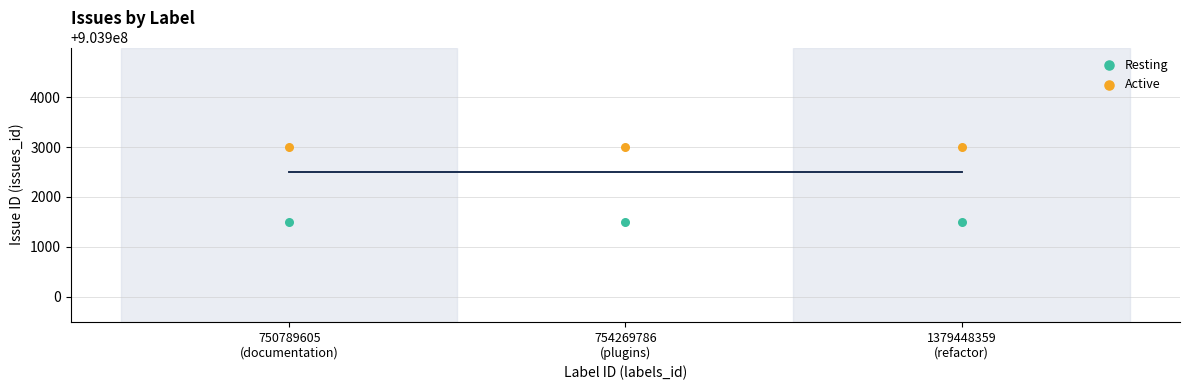

Across all data points, what is the average Y value?

903902245